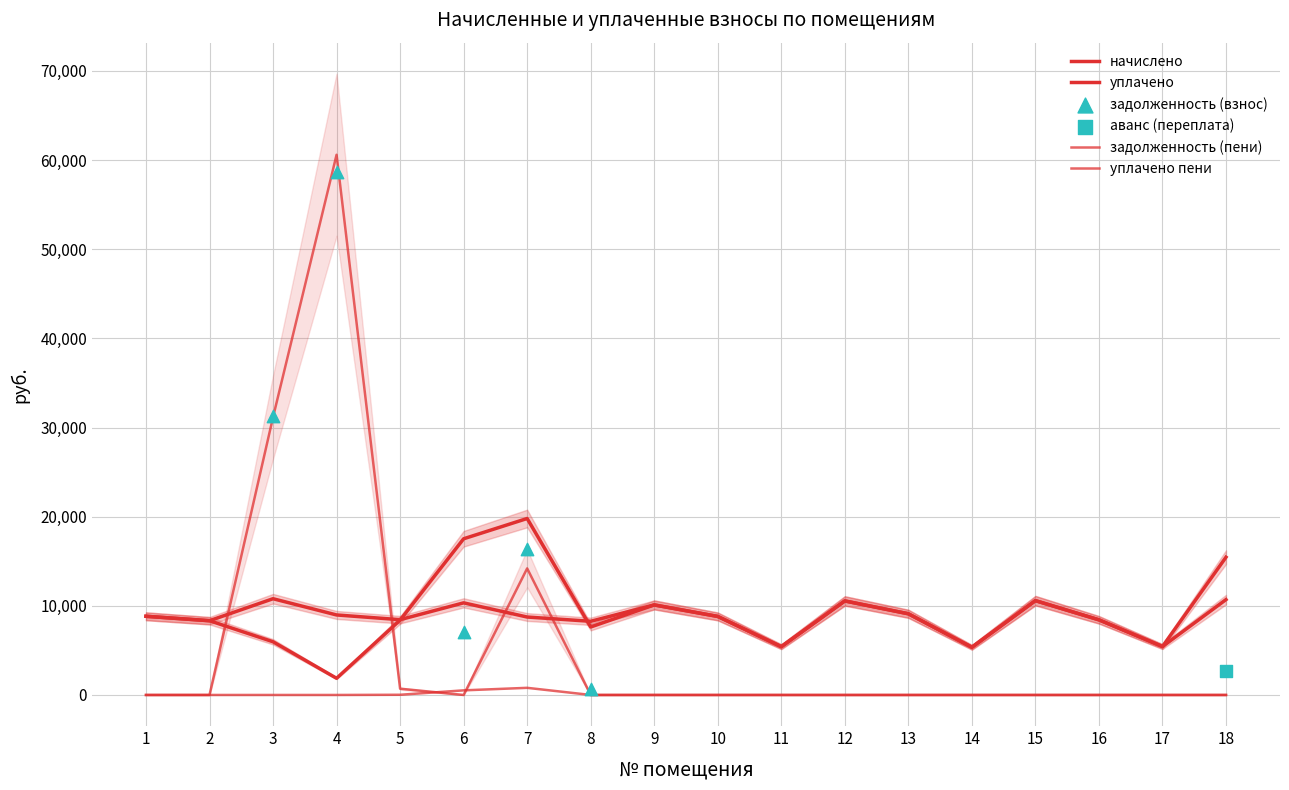

At how many categories does at least one series exceed 24956?

2